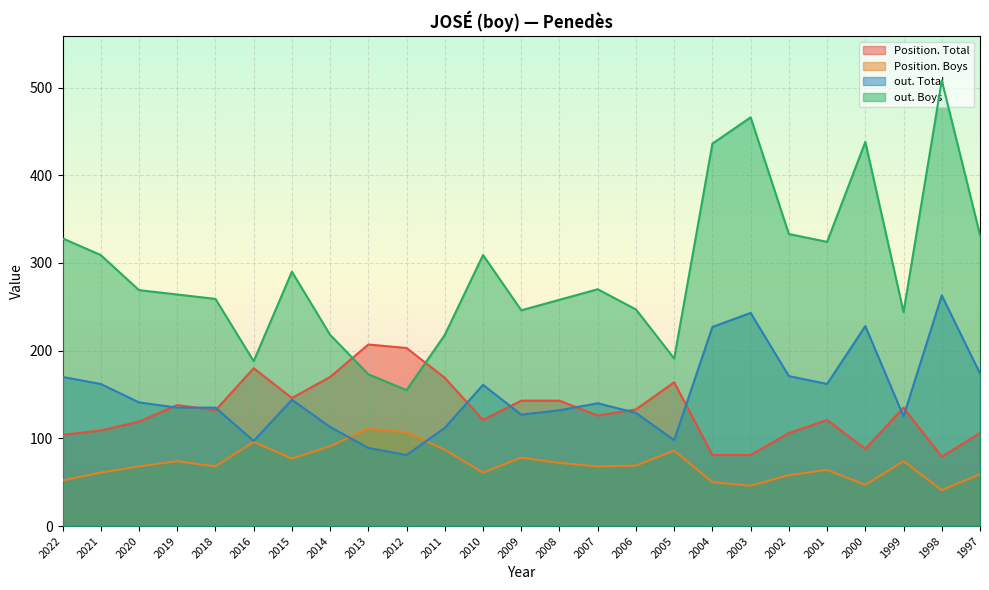

Reading left to right, what are all the values shown in this chart?

Position. Total: 104	109	119	138	132	180	146	170	207	203	169	121	143	143	126	133	164	81	81	106	121	88	135	79	106
Position. Boys: 52	61	68	74	68	96	77	91	111	107	87	61	78	72	68	69	86	50	46	58	64	47	74	41	59
out. Total: 170	162	141	135	135	97	144	113	89	81	112	161	127	132	140	129	98	227	243	171	162	228	125	263	174
out. Boys: 328	309	269	264	259	188	290	218	173	155	218	309	246	258	270	247	191	436	466	333	324	438	244	508	332